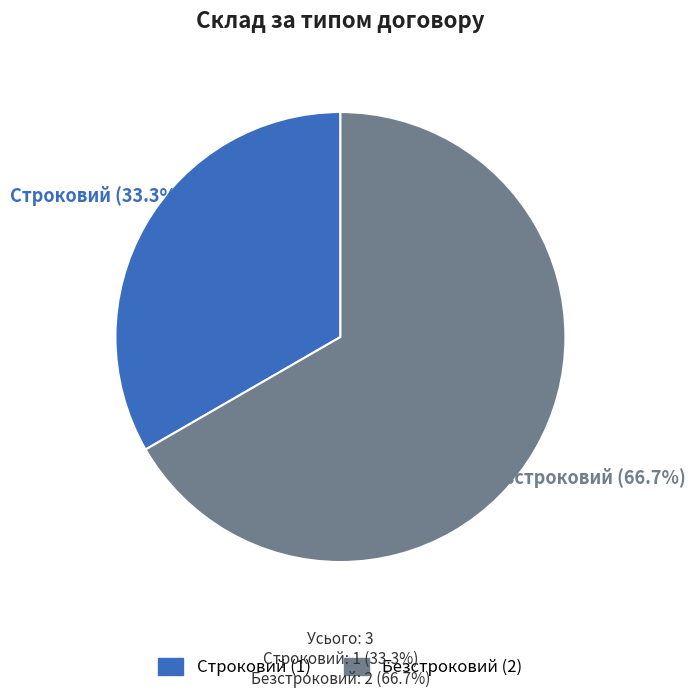

Which category has the biggest portion of the pie?

Безстроковий